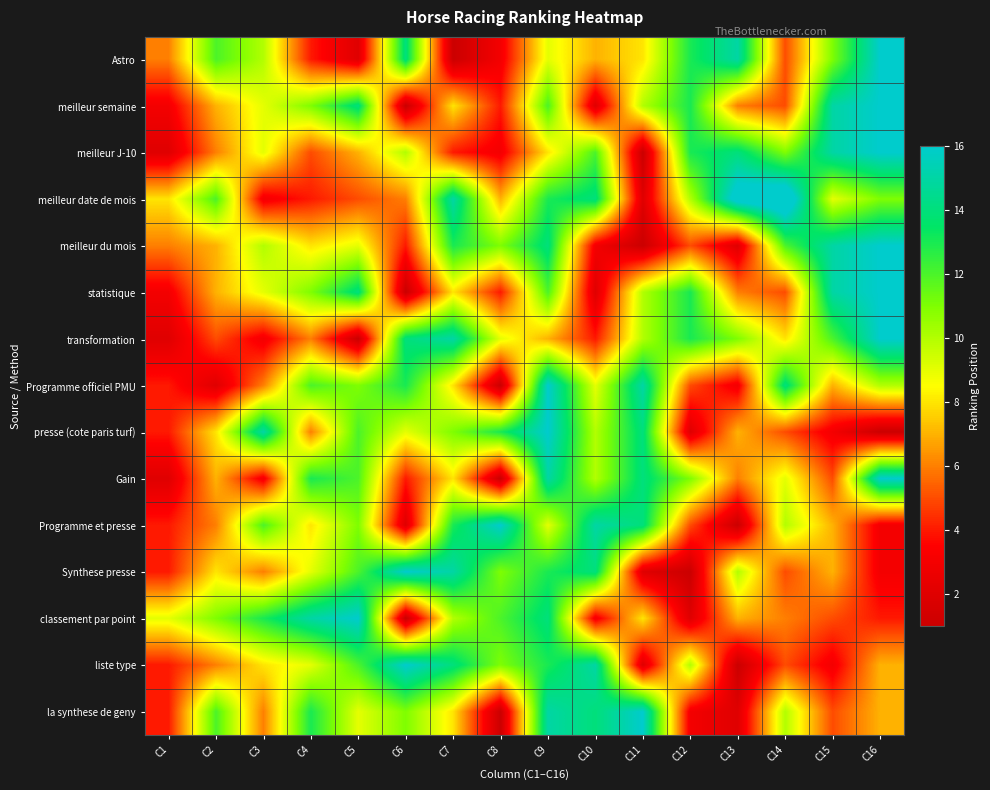

Rank the series by their maximum value, from highest to lowest.

meilleur date de mois, Astro, meilleur semaine, meilleur J-10, meilleur du mois, statistique, transformation, Programme officiel PMU, presse (cote paris turf), Gain, Programme et presse, Synthese presse, classement par point, liste type, la synthese de geny